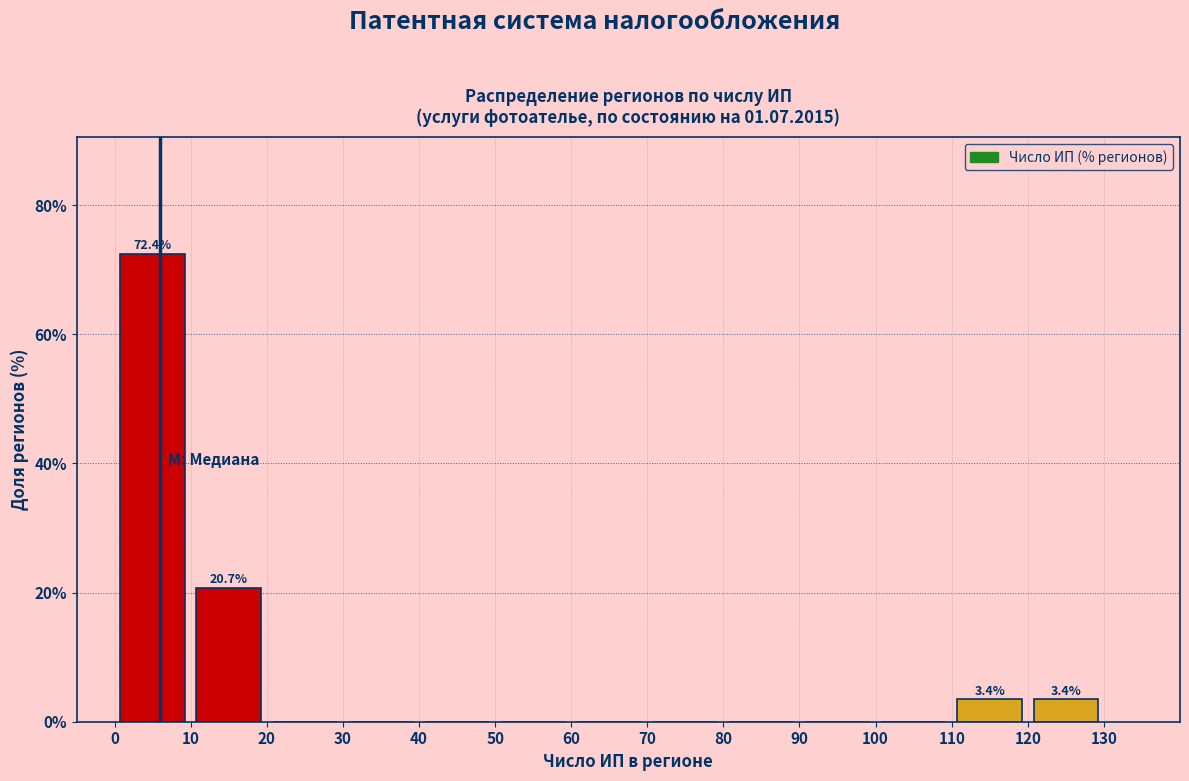

Over which range of the x-axis is the bar tallest?

0 to 10